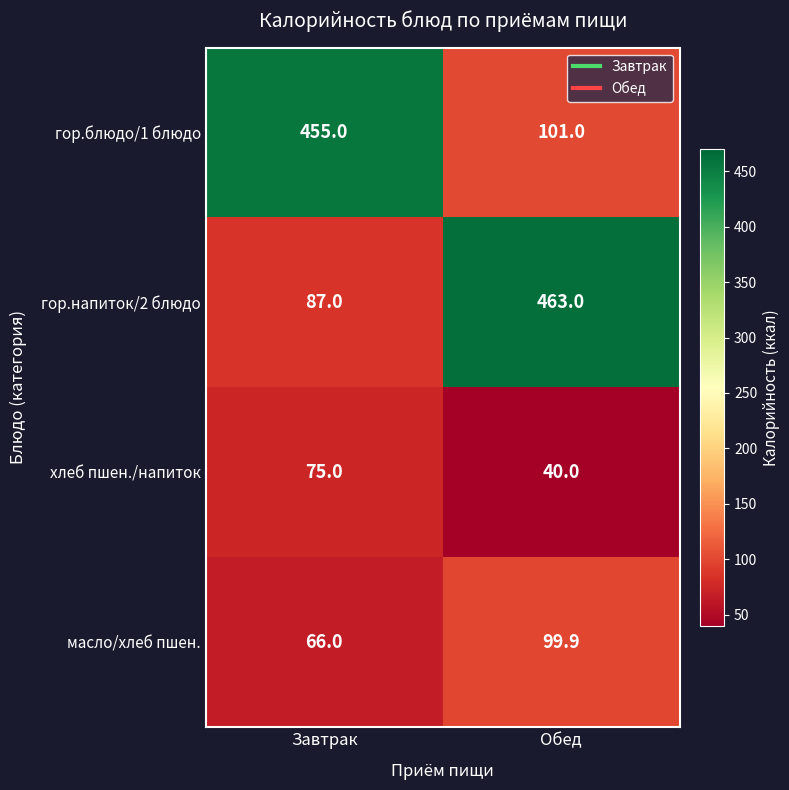

The value of масло/хлеб пшен. at Обед is 43.0. True or false?

False